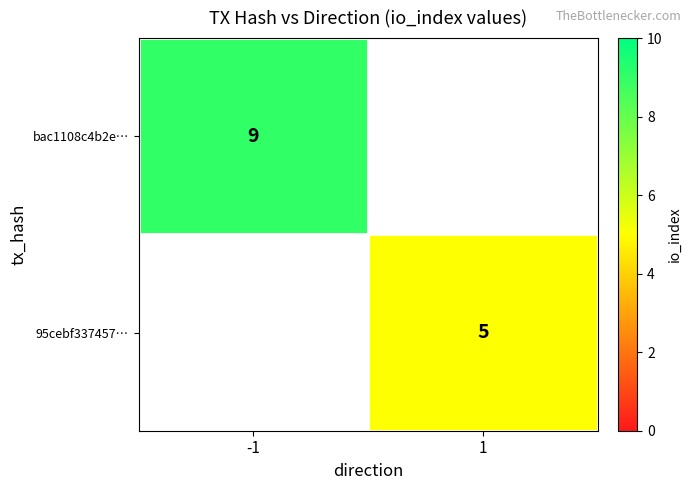

Is it true that 95cebf337457… equals 5 at 1?

True